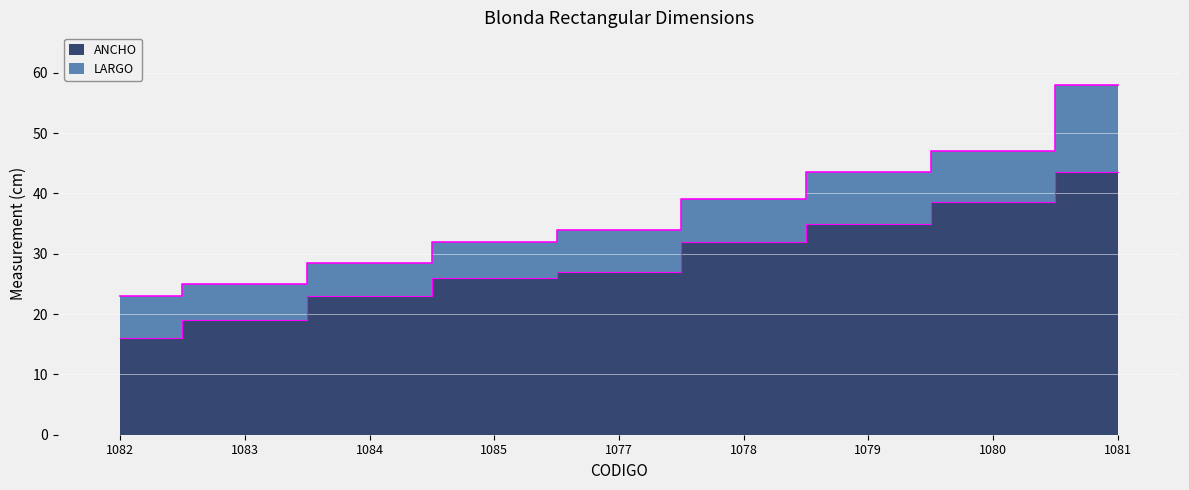

The ANCHO series shows 35.0 at 1079. True or false?

True